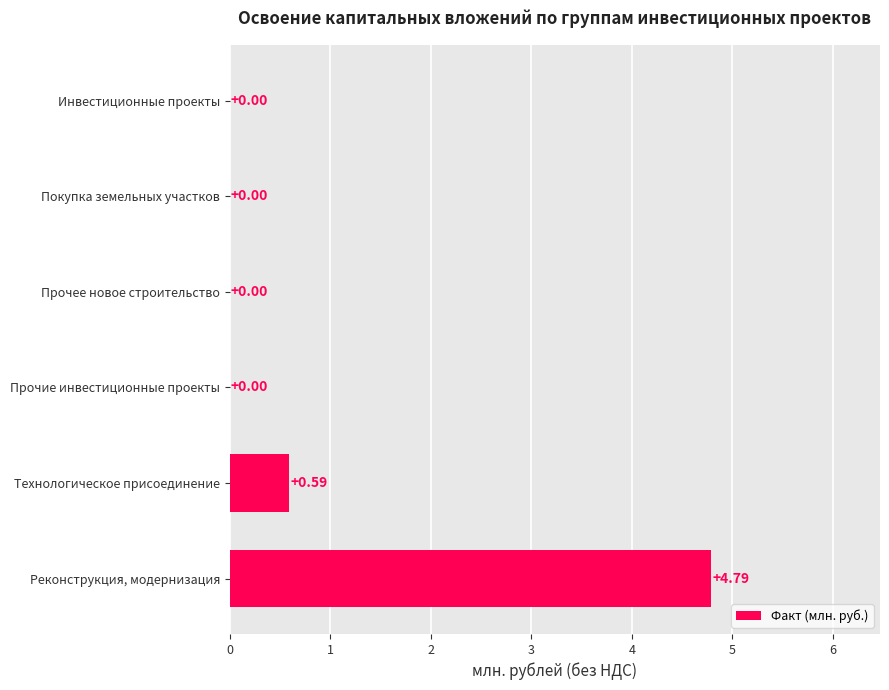

What is the sum of the values at Реконструкция, модернизация and Инвестиционные проекты?

4.8